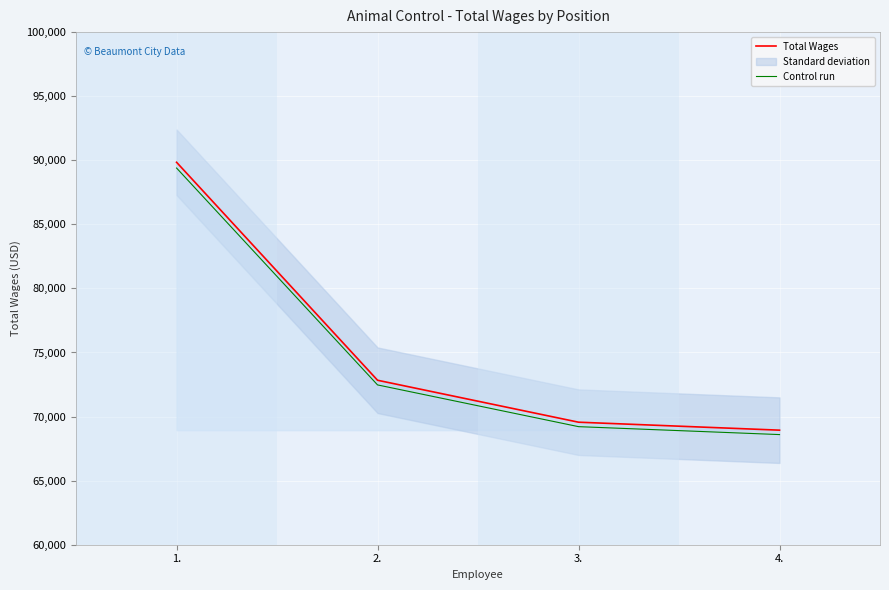

How many values in the Total Wages series exceed 72834?

1